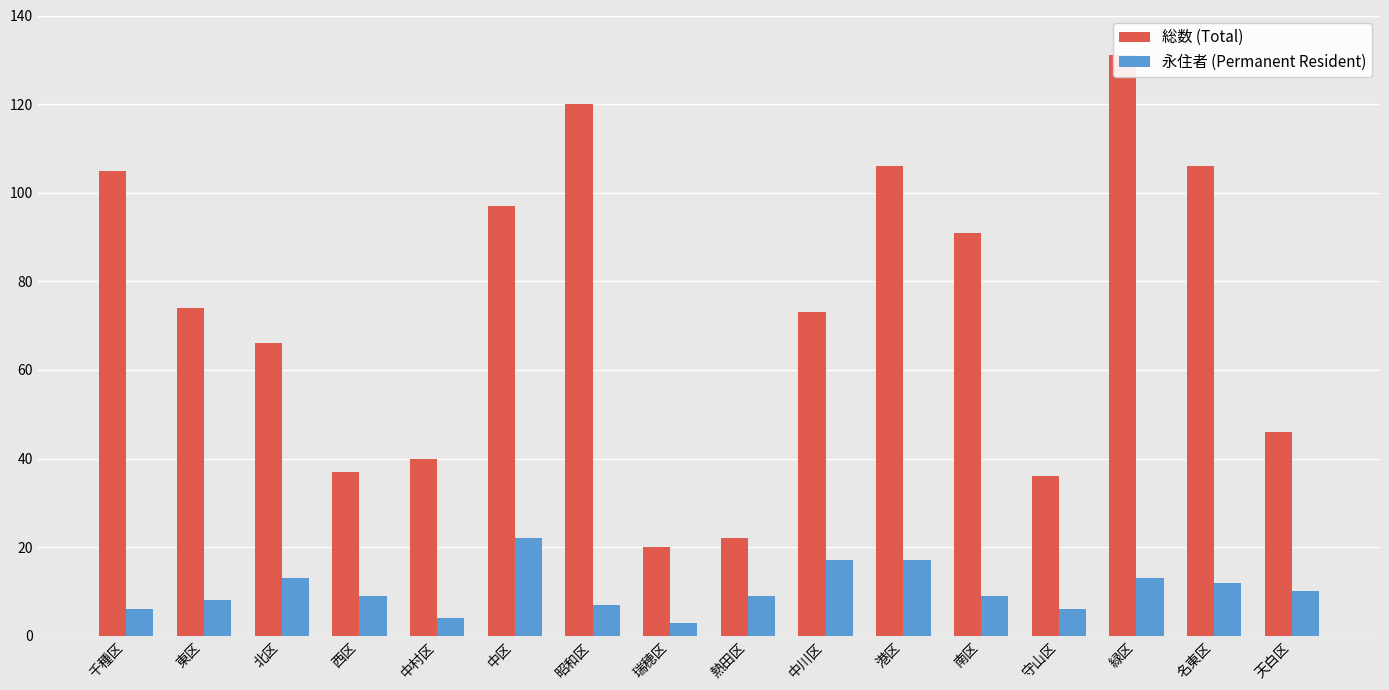

True or false: 永住者 (Permanent Resident) has a value of 17 at 港区.

True